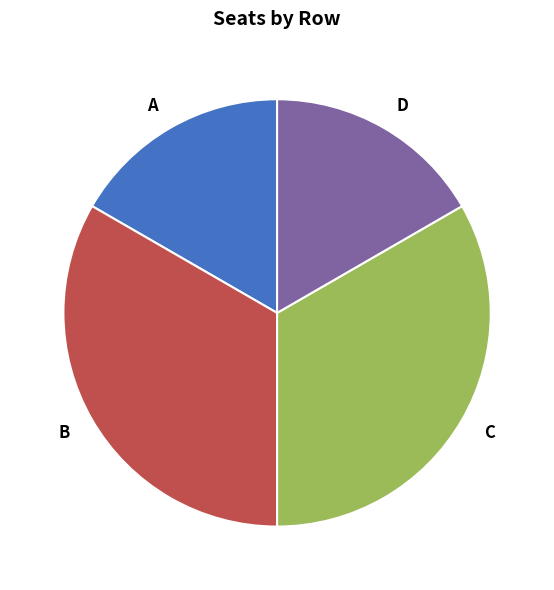

How many segments does this pie chart have?

4